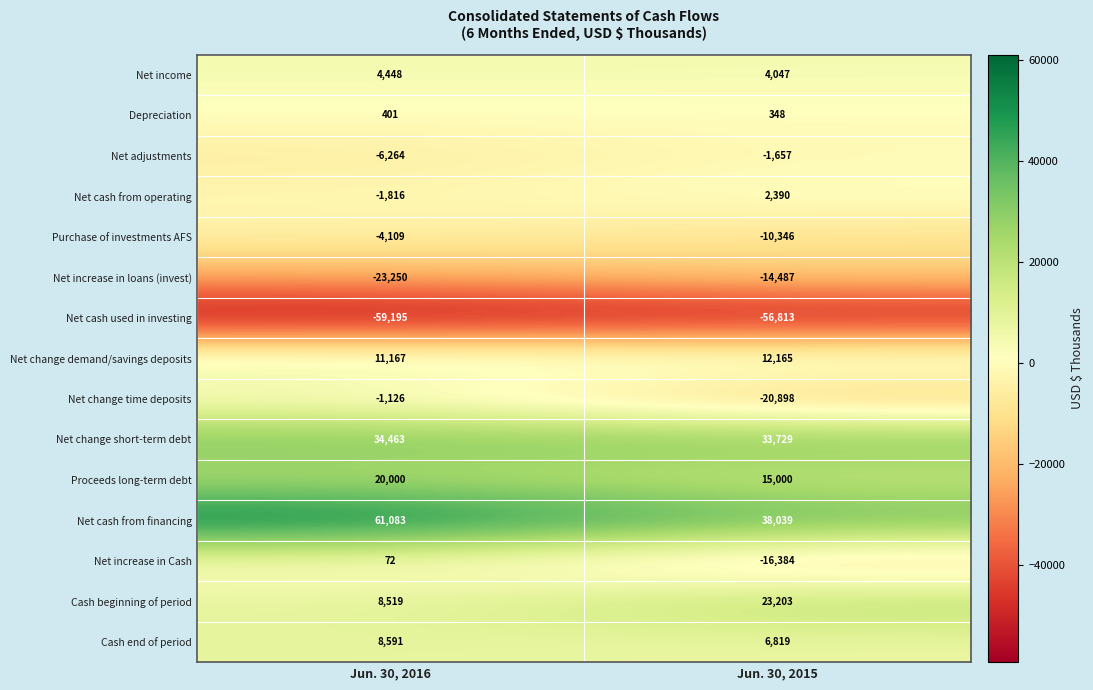

Which series has the largest range (max minus min)?

Net cash from financing